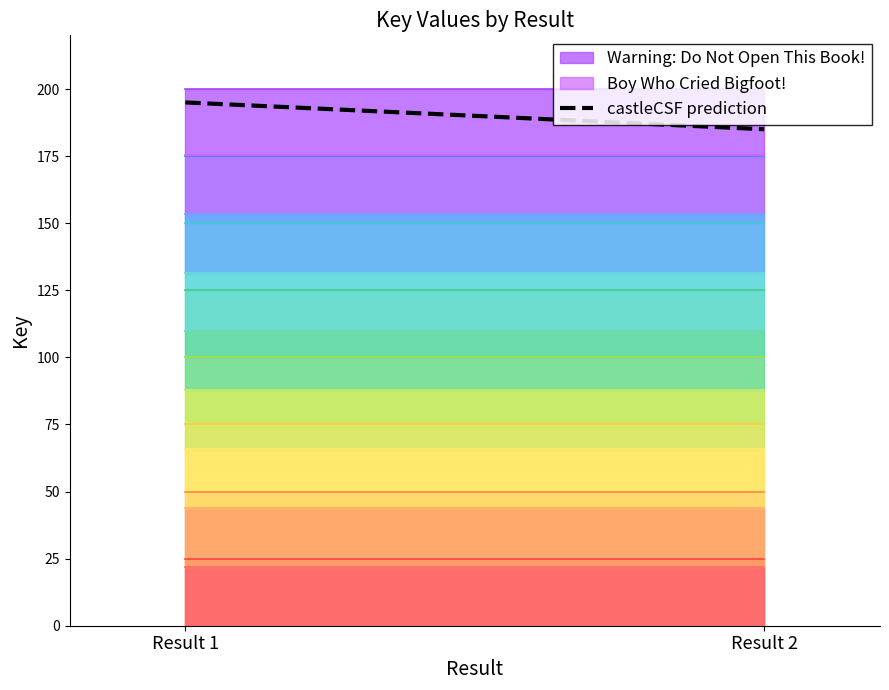

Reading right to left, list all the values displayed in this chart.

Result 2=185	Result 1=195